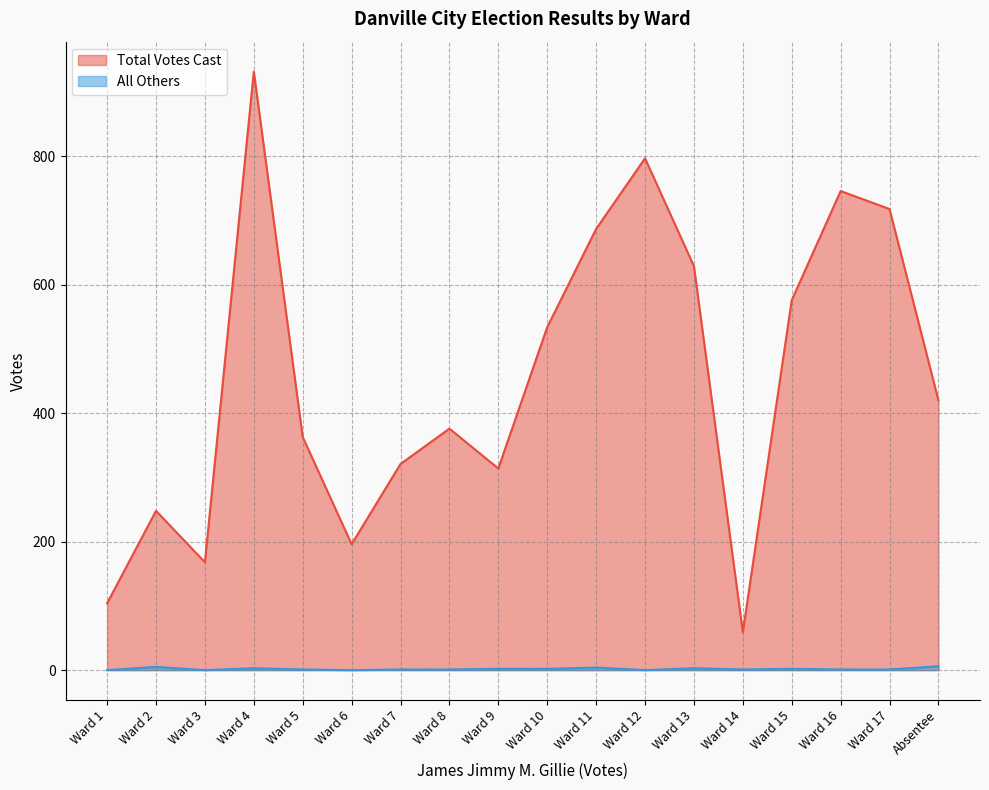

What is the maximum value shown in the chart?

932